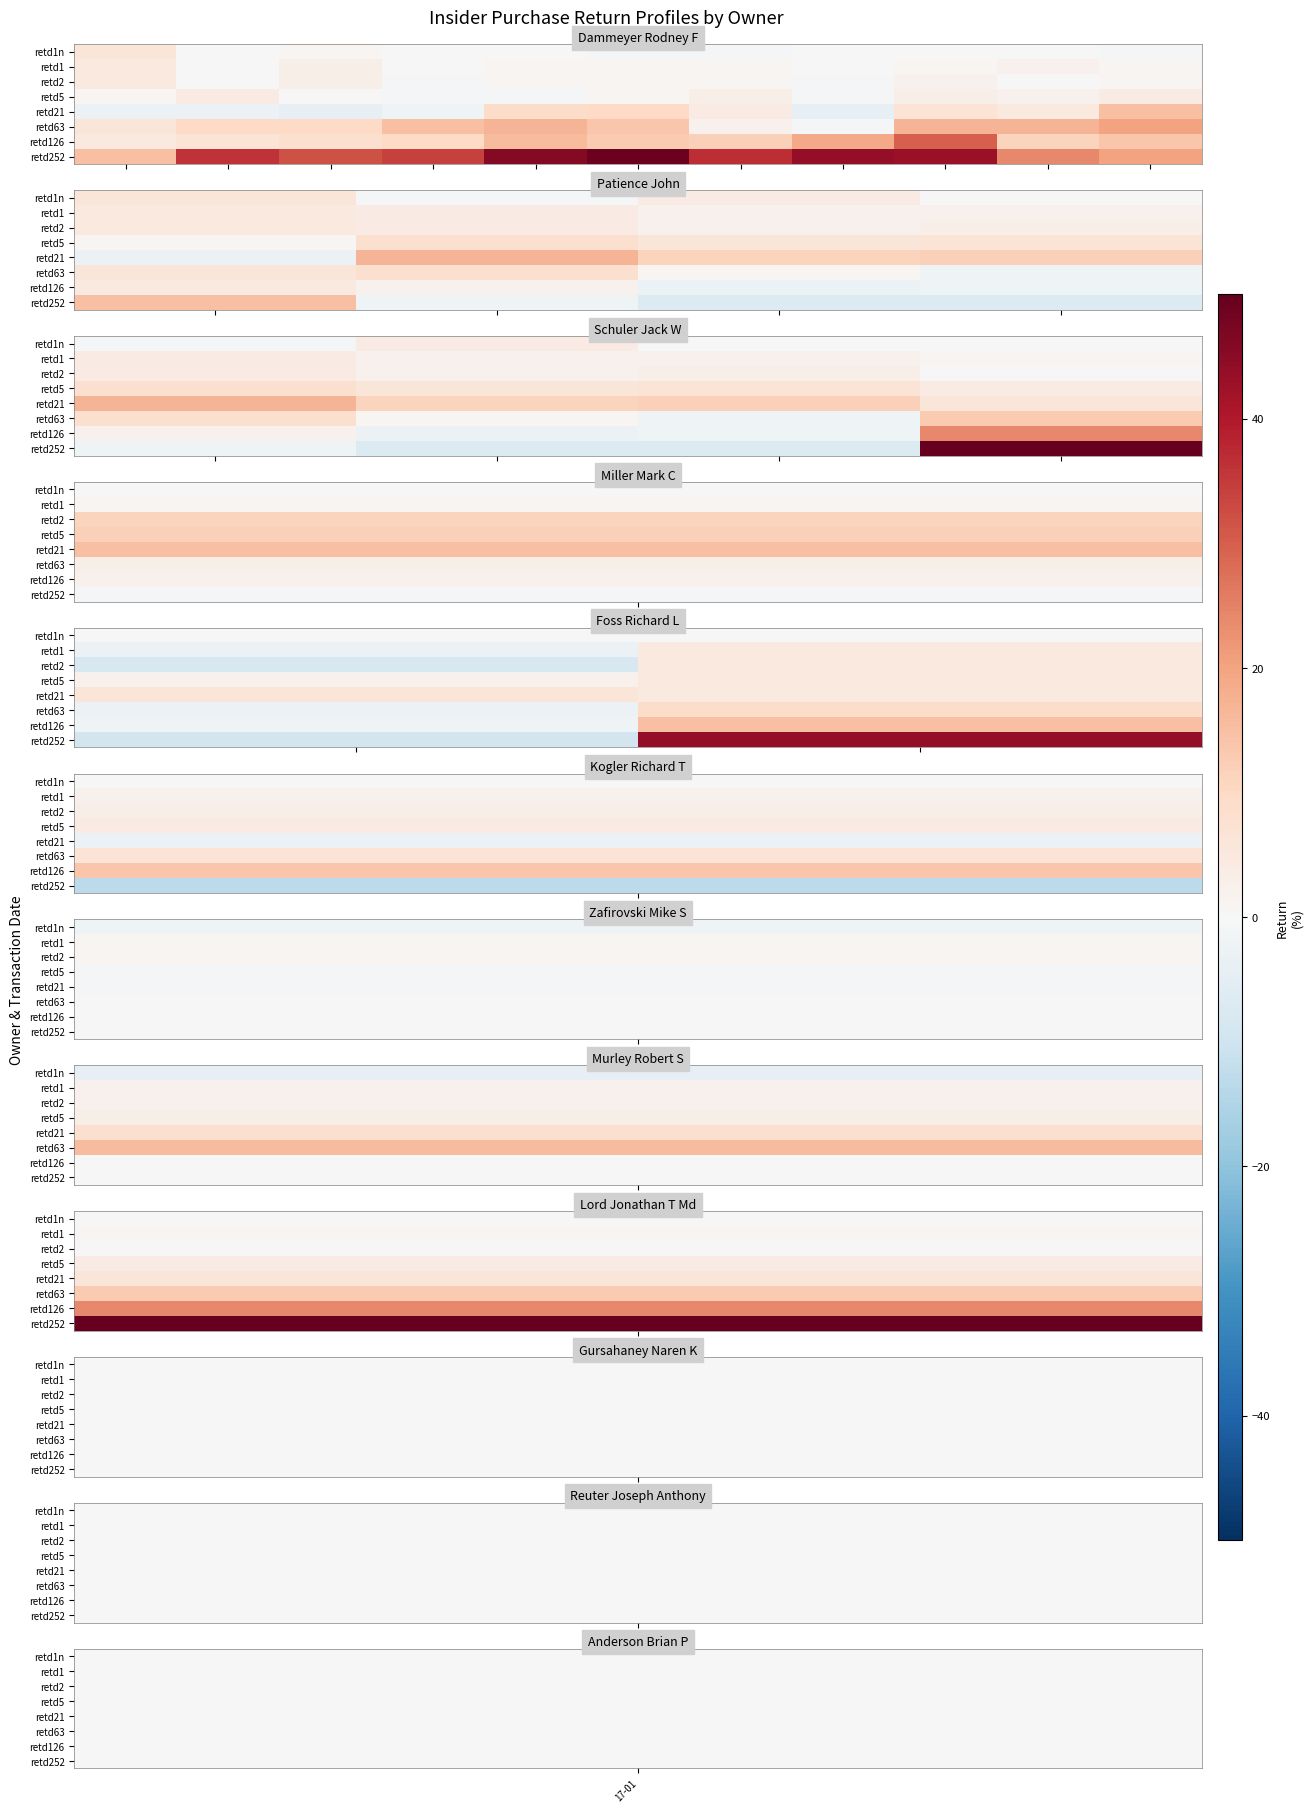

Which series has the widest spread of values?

retd252